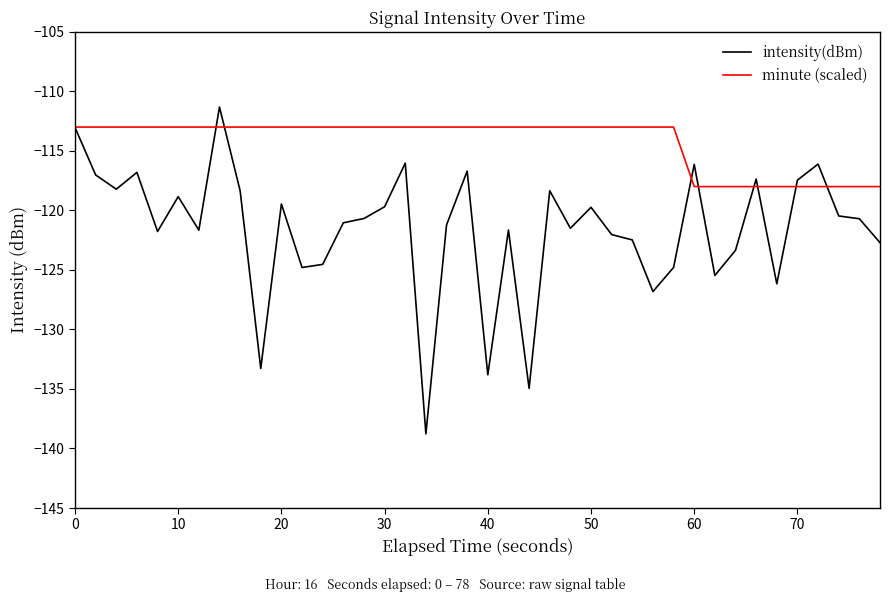

Which series has the widest spread of values?

intensity(dBm)